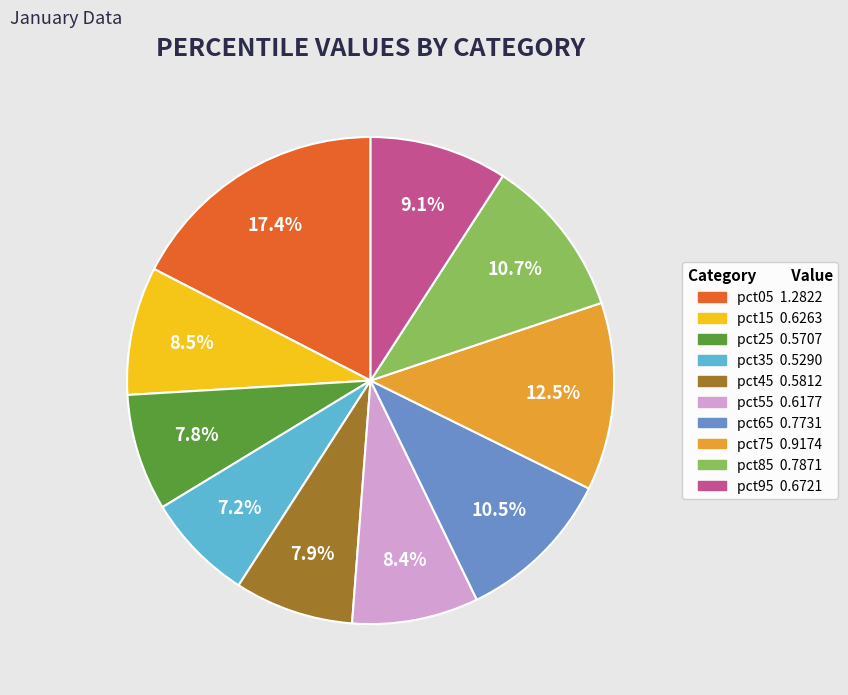

What percentage do pct25 and pct05 together represent?

25.2%